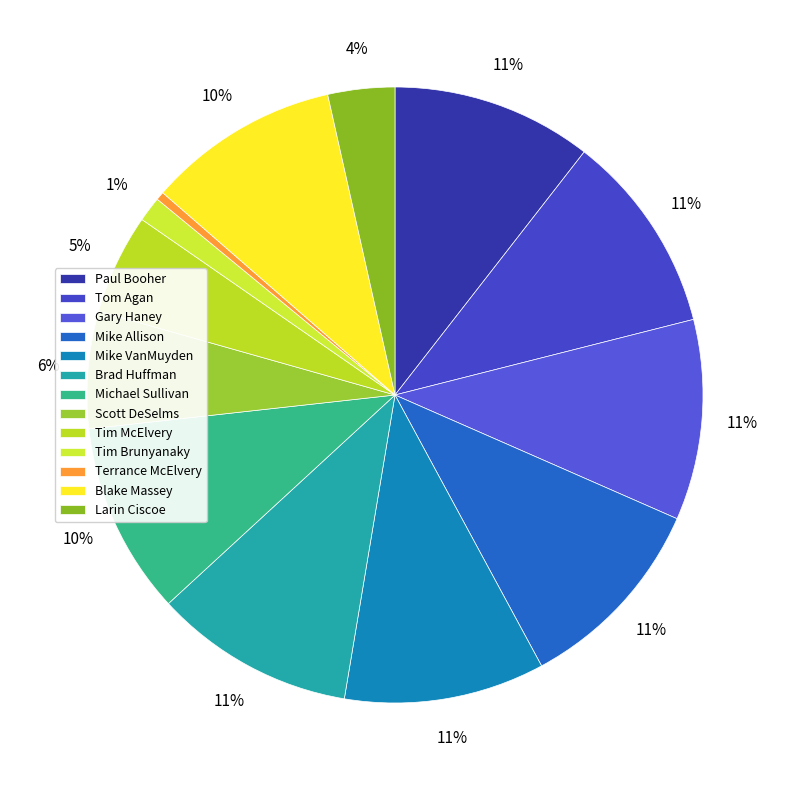

To the nearest percent, what is the average slice percentage?

8%